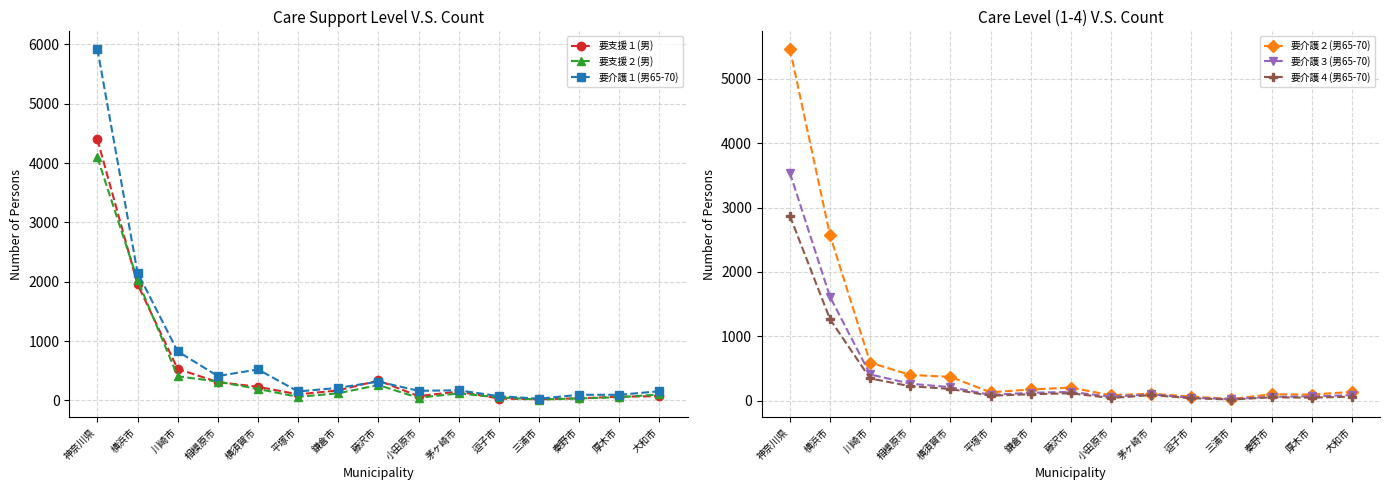

Which category has the lowest value across all series?

三浦市